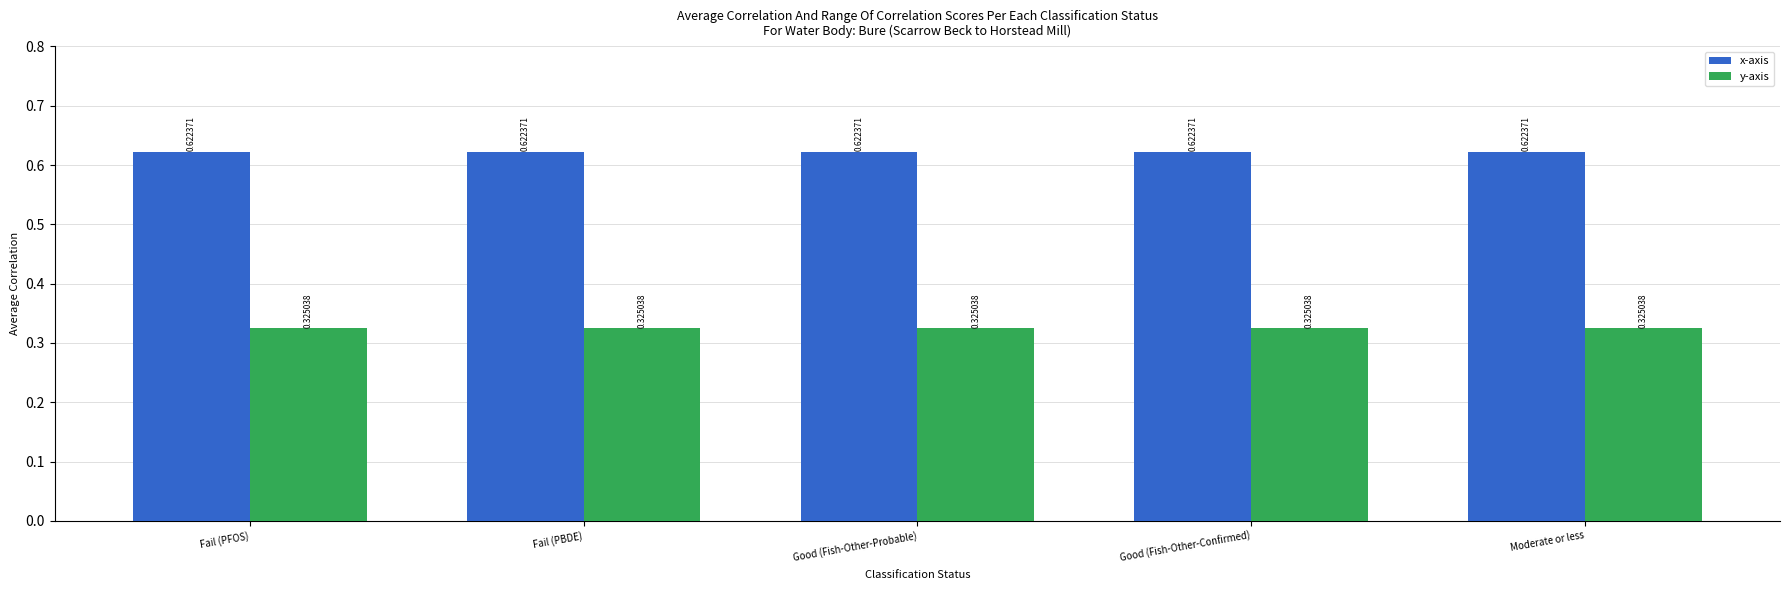

Rank the series at Fail (PBDE) from highest to lowest value.

x-axis, y-axis